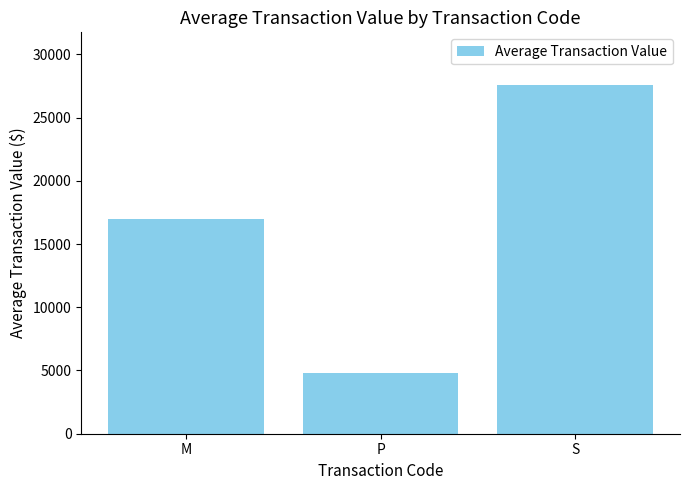

What is the greatest value displayed?

27603.1